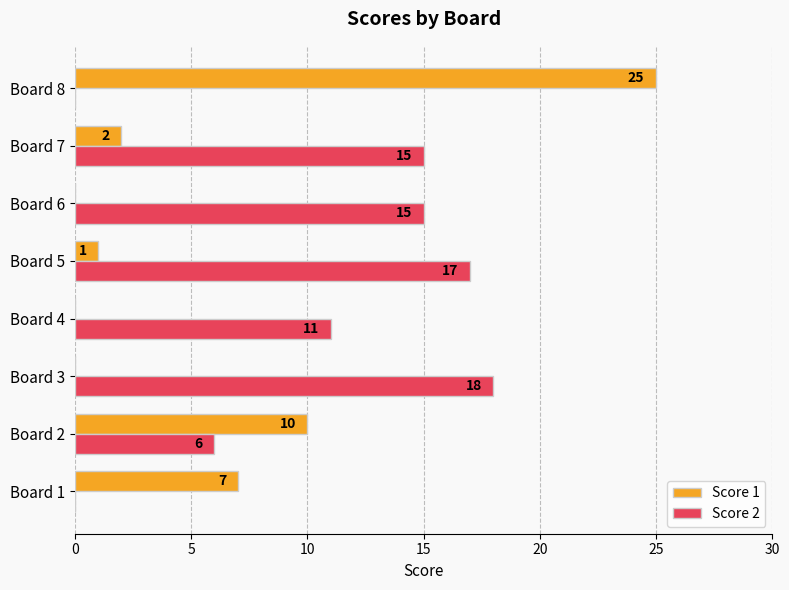

The Score 2 series shows 10 at Board 5. True or false?

False